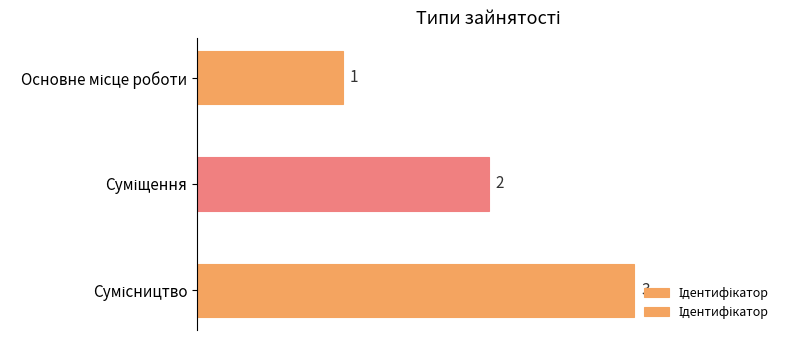

What is the value of the 3rd bar from the top?

3